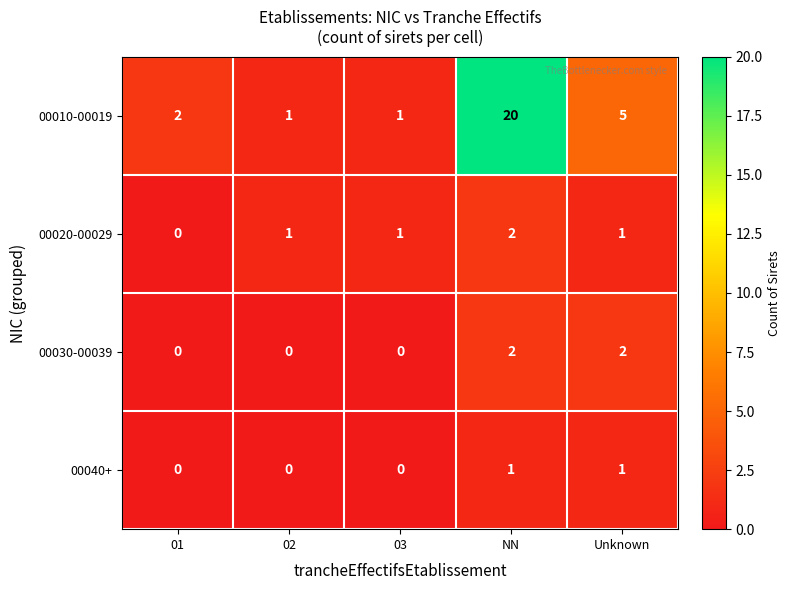

Which category has the highest value in the 00020-00029 series?

NN